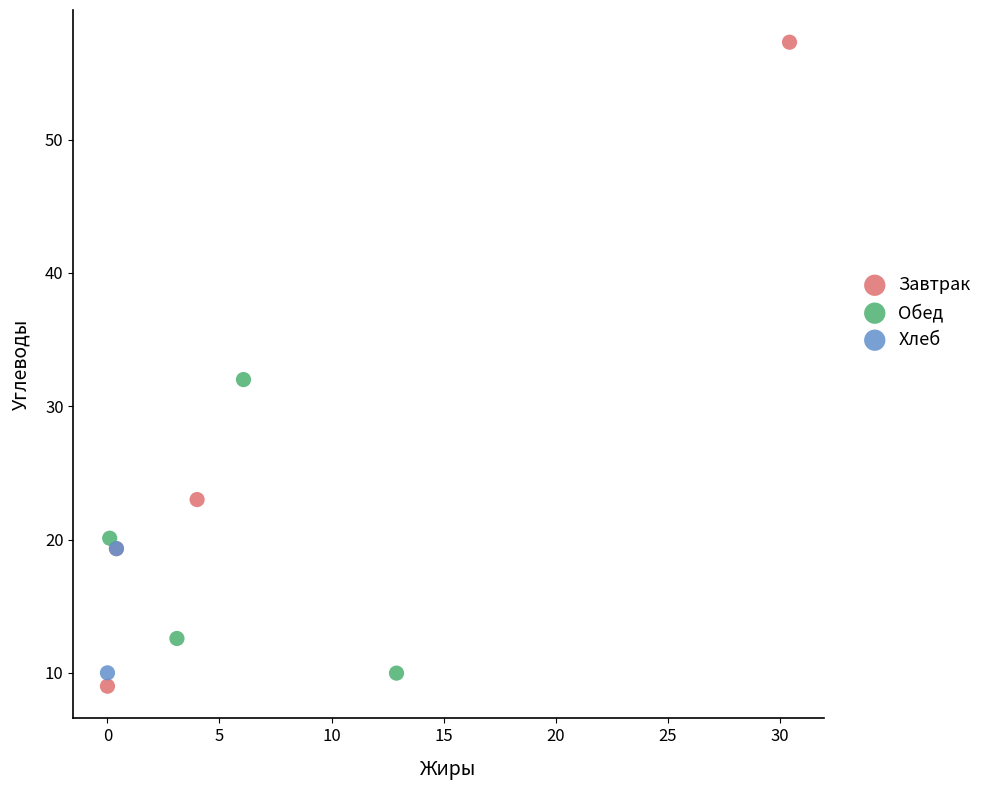

Which series has the largest Y range (max minus min)?

Завтрак